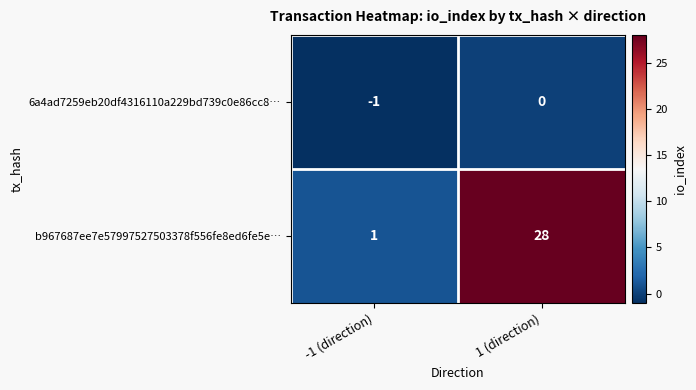

At which category is the sum across all series the highest?

1 (direction)